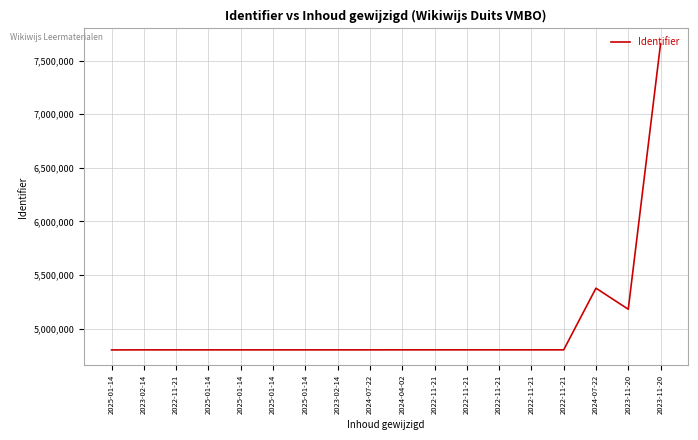

How many points are higher than both their immediate neighbors (excluding endpoints)?

2